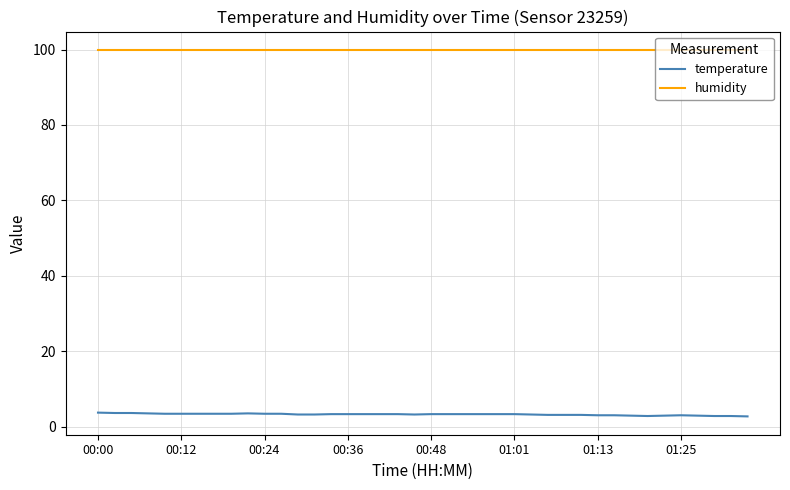

Is this an area chart (filled region under the line)?

No